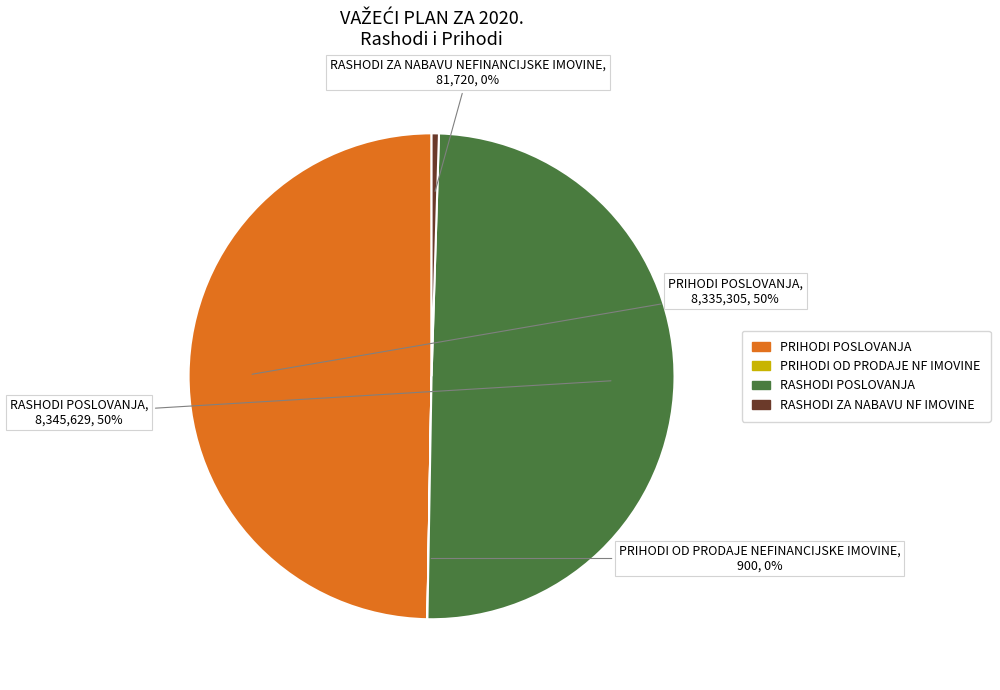

To the nearest percent, what is the average slice percentage?

25%